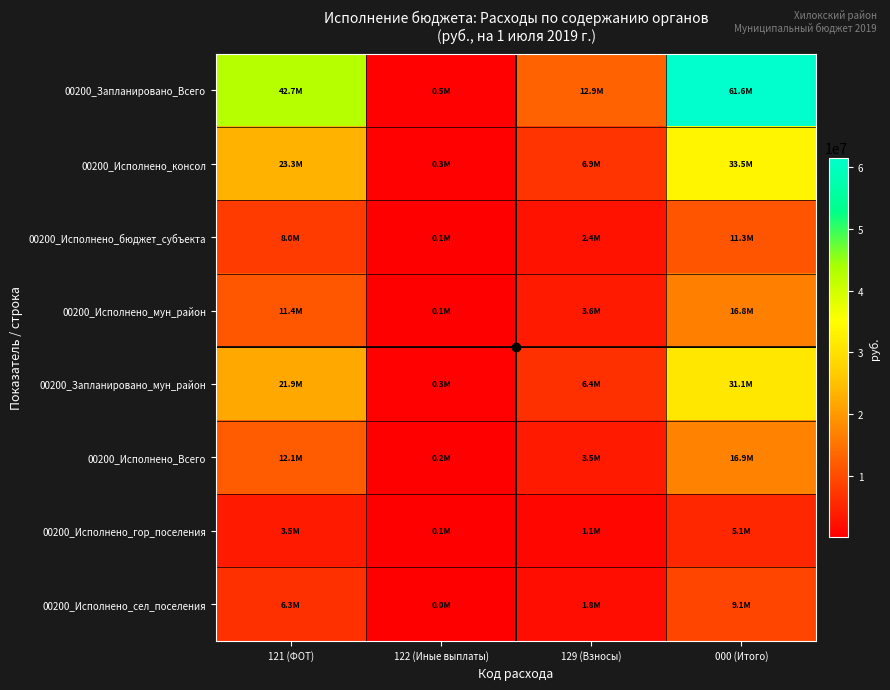

At how many categories does at least one series exceed 41024582?

2